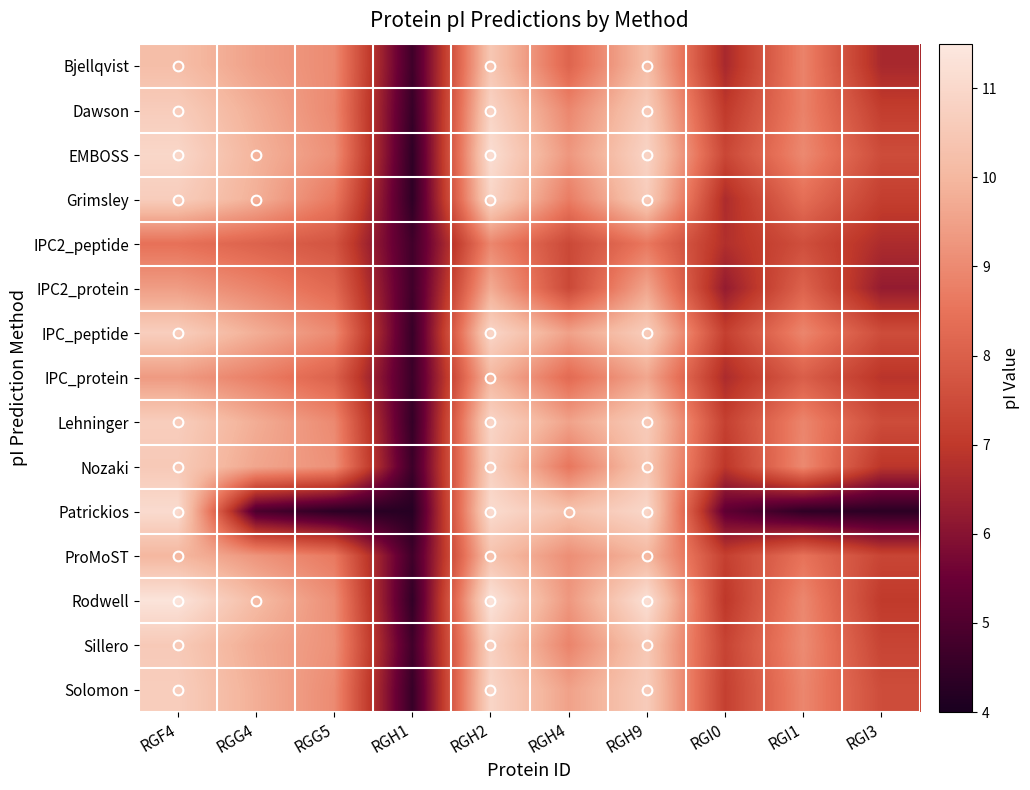

Which series has the largest total across all categories?

Rodwell